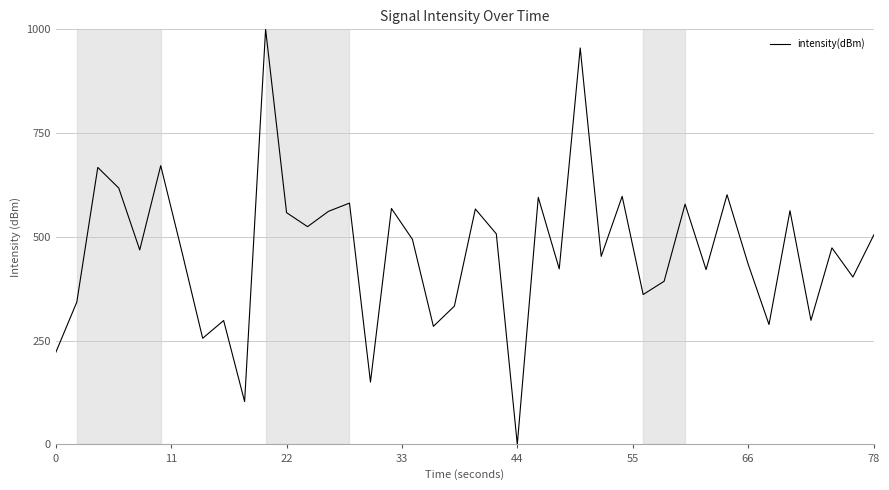

What is the greatest value displayed?

1000.0